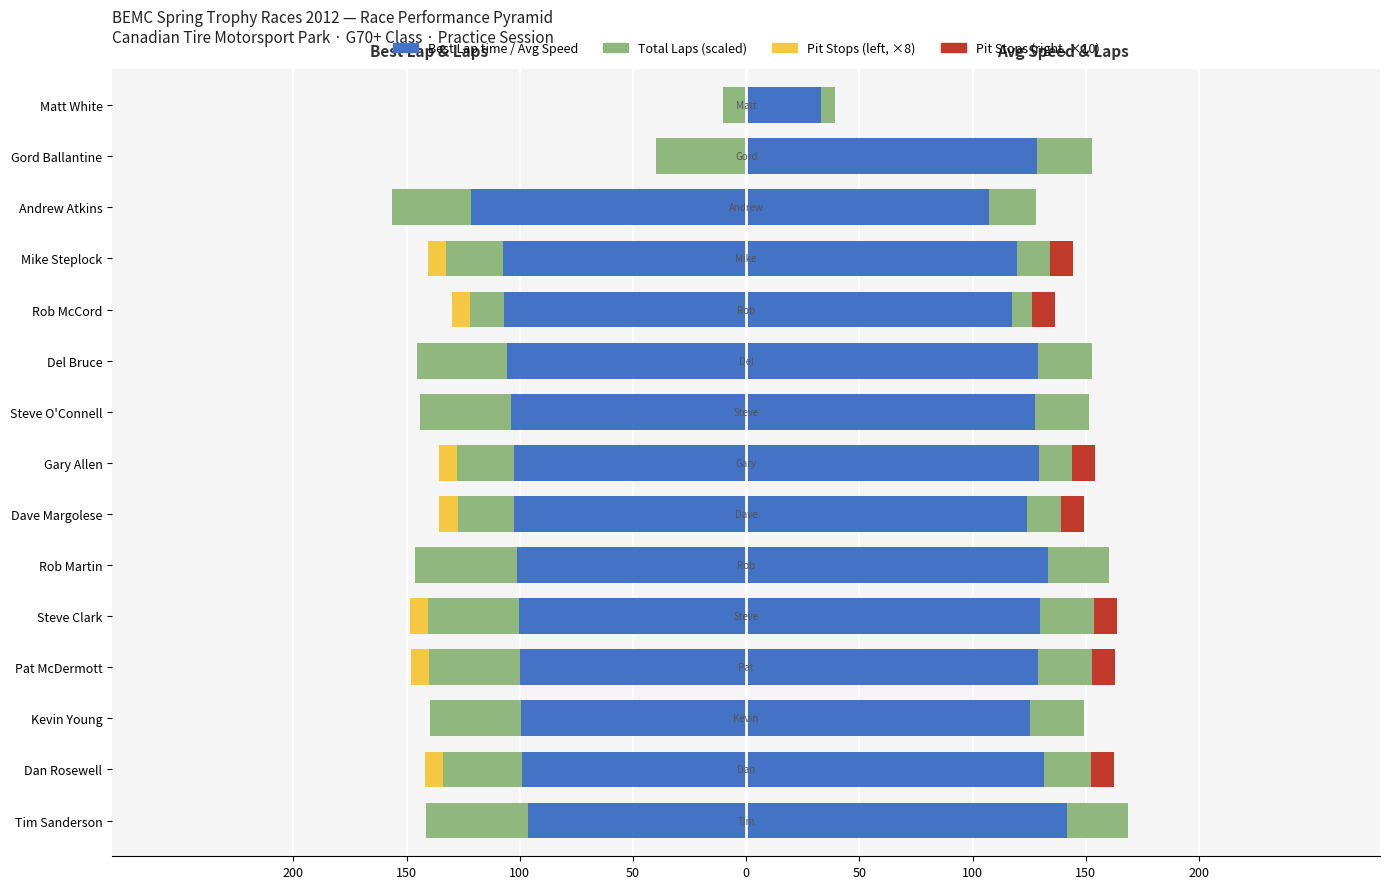

Reading left to right, extract all data points from this chart.

Best Lap time: -96.4	-98.8	-99.6	-100.1	-100.4	-101.1	-102.5	-102.6	-103.9	-105.6	-107.1	-107.5	-121.5	0.0	0.0
Total Laps (×5): -45.0	-35.0	-40.0	-40.0	-40.0	-45.0	-25.0	-25.0	-40.0	-40.0	-15.0	-25.0	-35.0	-40.0	-10.0
Pit Stops (×8, left): 0.0	-8.0	0.0	-8.0	-8.0	0.0	-8.0	-8.0	0.0	0.0	-8.0	-8.0	0.0	0.0	0.0
Average Speed: 141.7	131.5	125.4	128.8	129.6	133.3	124.1	129.2	127.5	128.8	117.3	119.4	107.1	128.7	33.1
Total Laps (×3): 27.0	21.0	24.0	24.0	24.0	27.0	15.0	15.0	24.0	24.0	9.0	15.0	21.0	24.0	6.0
Pit Stops (×10, right): 0.0	10.0	0.0	10.0	10.0	0.0	10.0	10.0	0.0	0.0	10.0	10.0	0.0	0.0	0.0